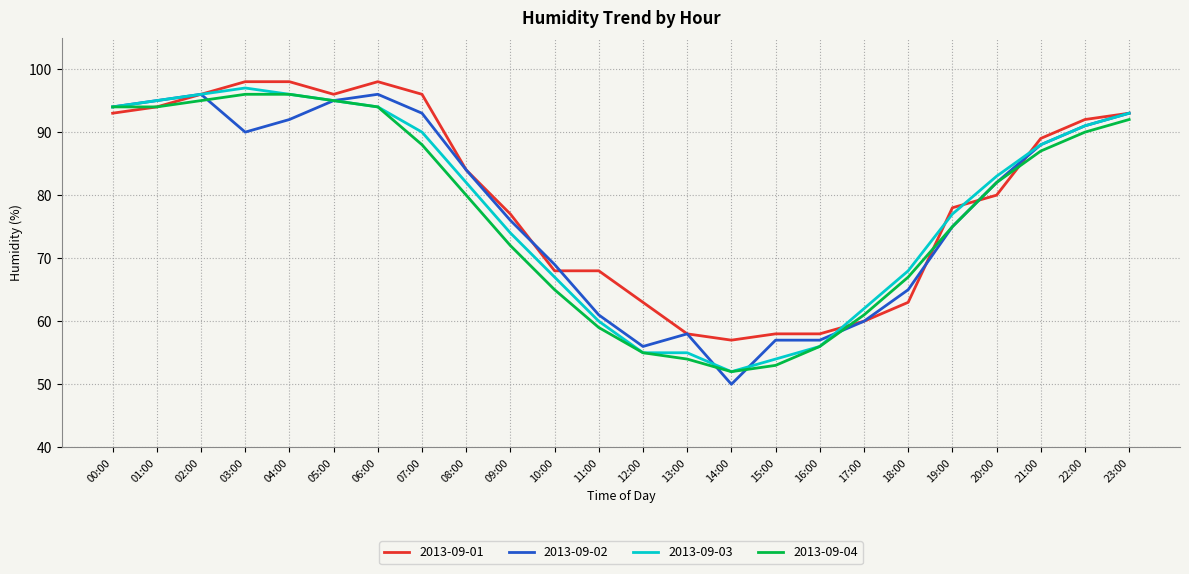

What position from the left is 09:00?

10